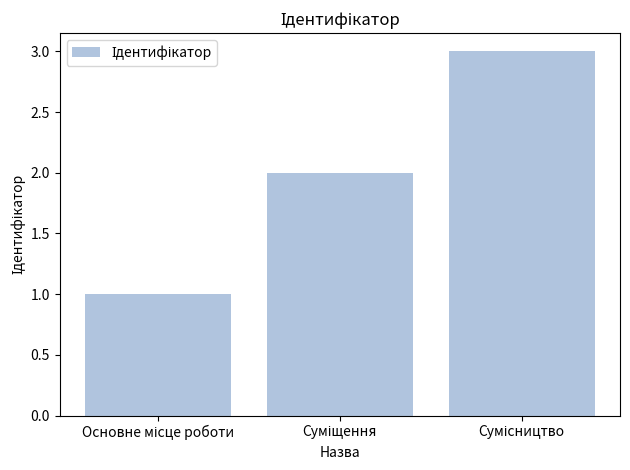

What is the minimum value shown in the chart?

1